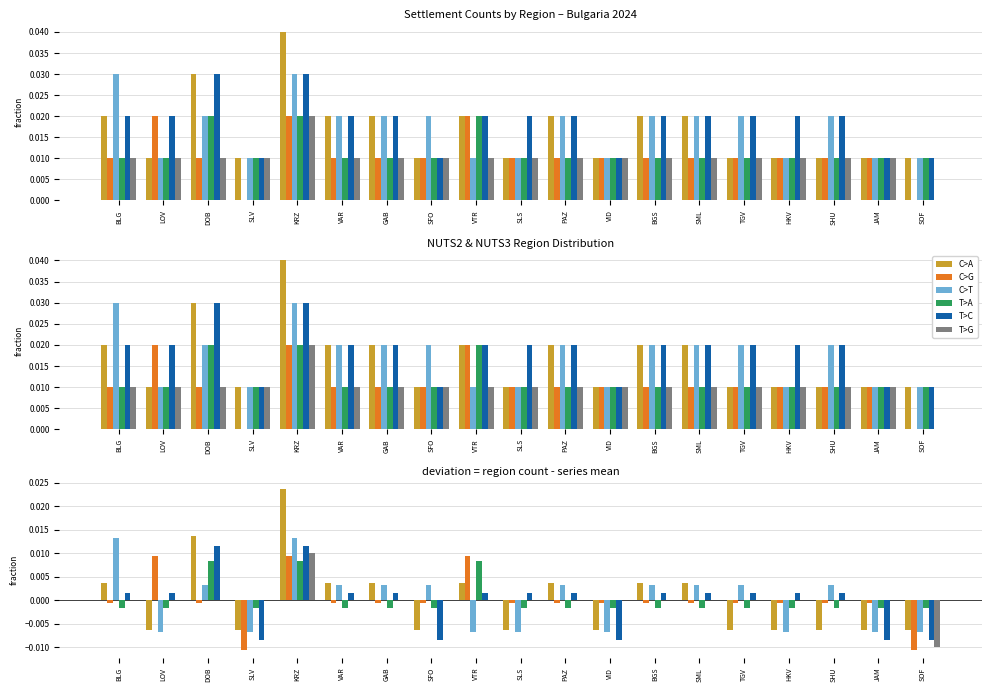

Between BLG and VAR, which is larger?

BLG